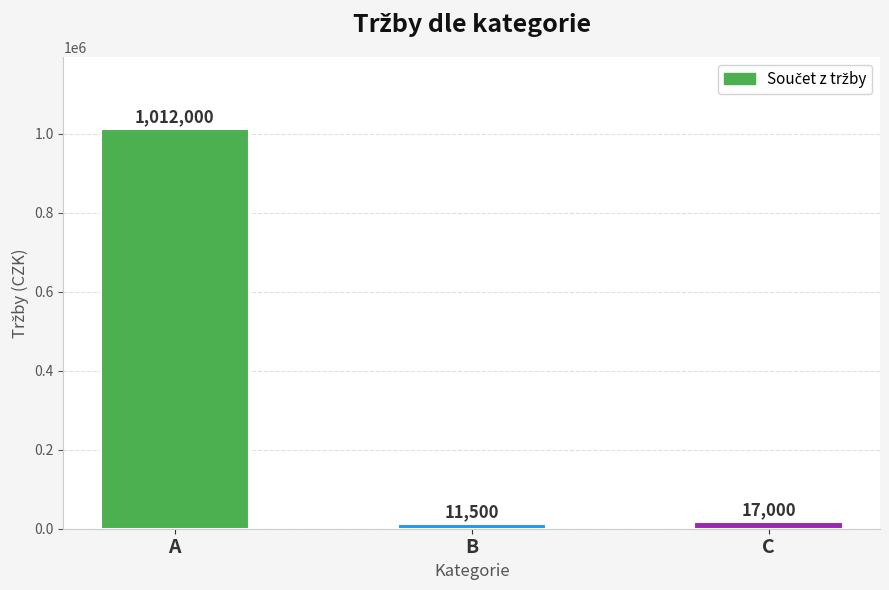

What is the average value?

346833